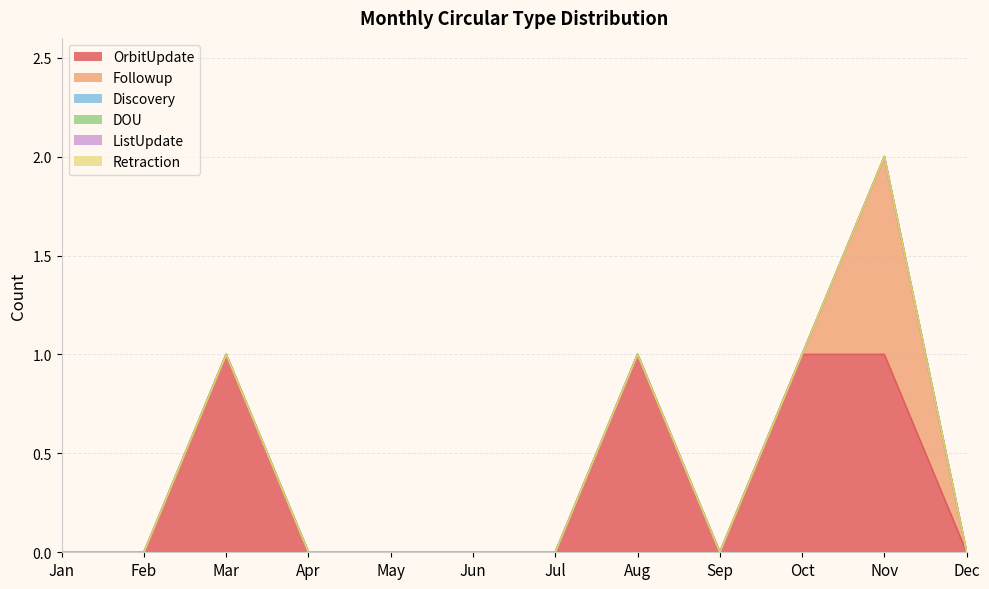

The value of Followup at May is 0. True or false?

True